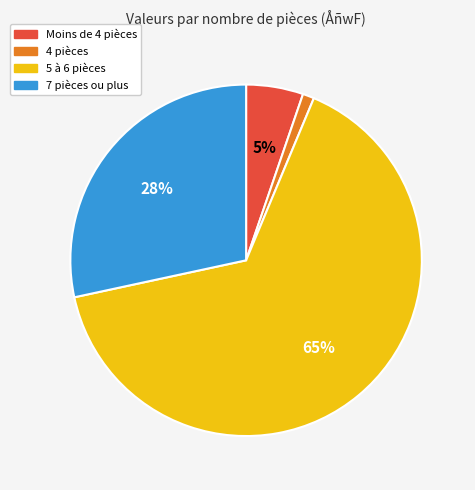

Is there any slice that represents more than half of the pie?

Yes